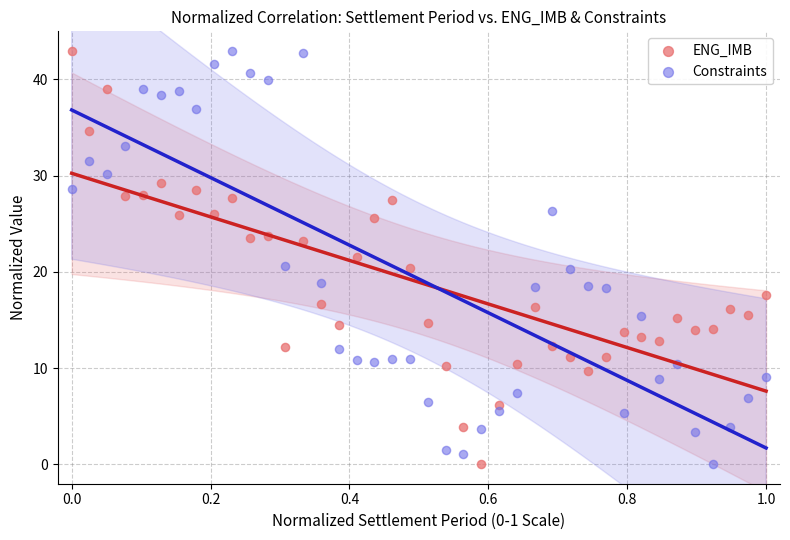

What is the X range (max minus min) for the scatter plot?

1.0